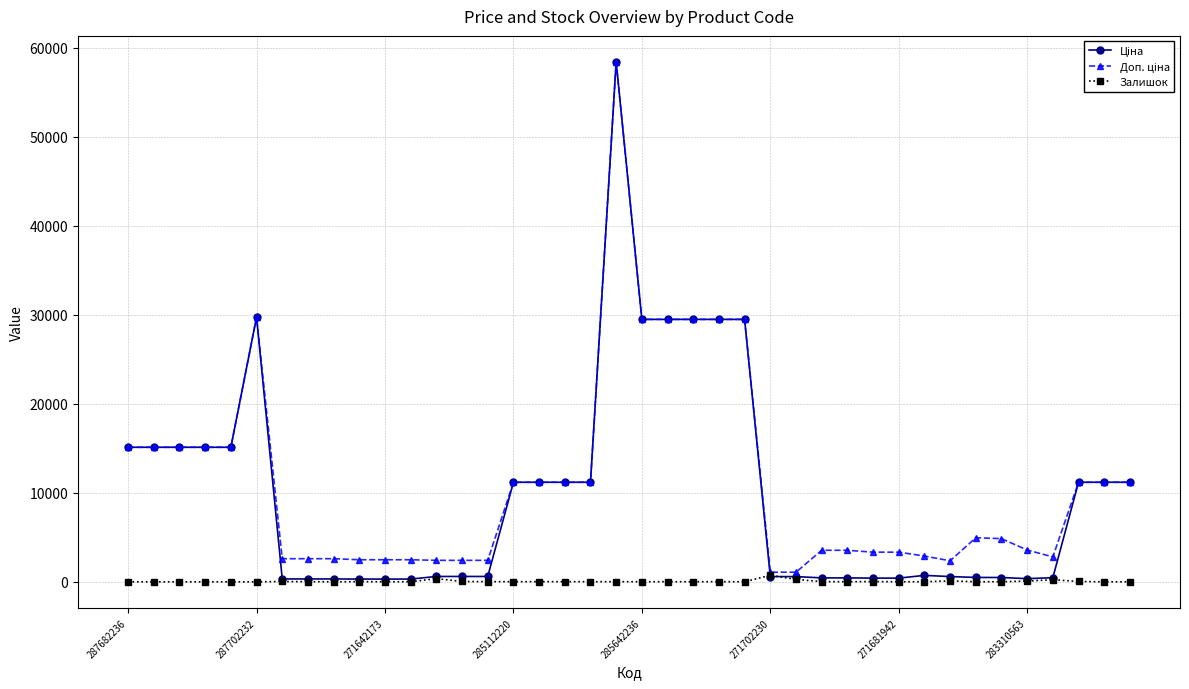

True or false: Залишок has more than 2 points higher than both neighbors.

True